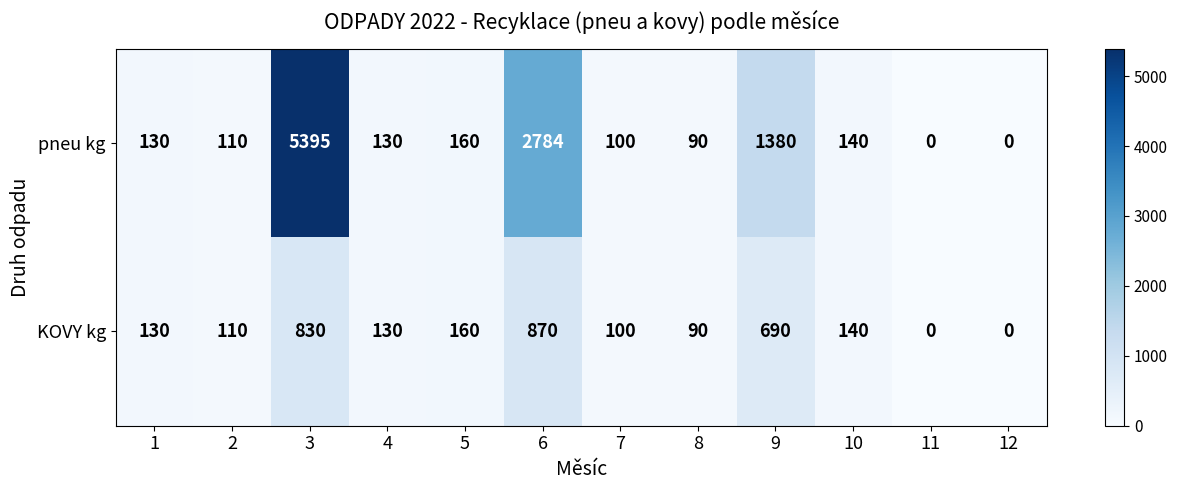

Which series has the largest range (max minus min)?

pneu kg